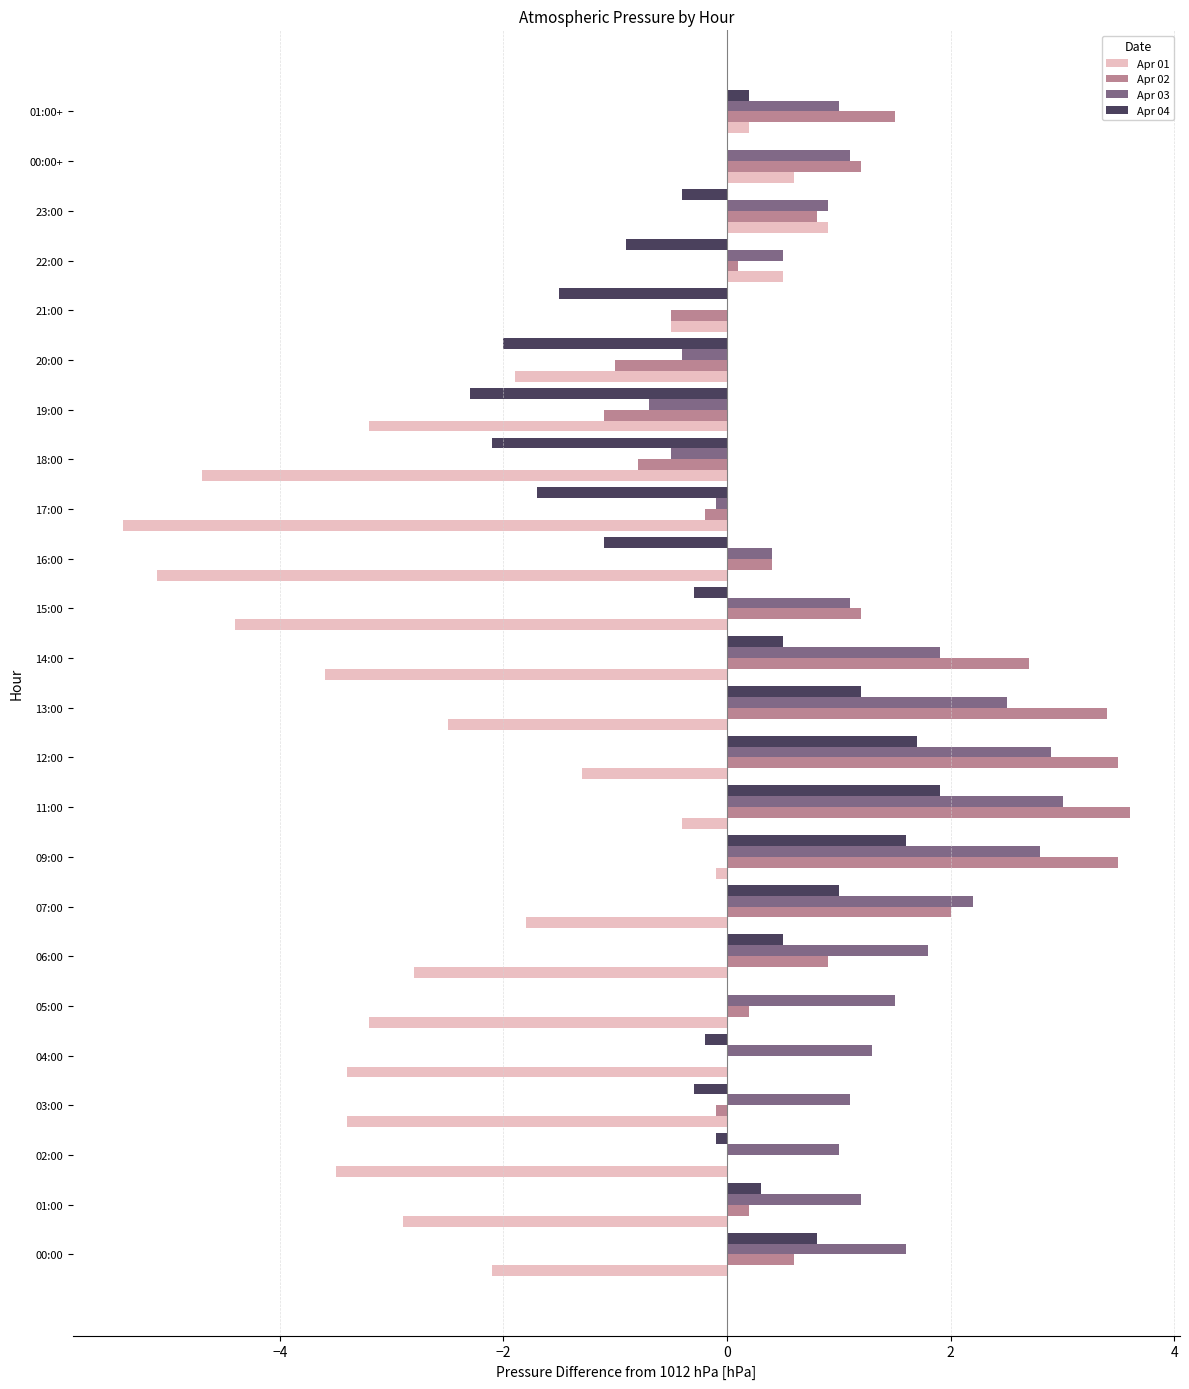

What is the sum of all Apr 04 values?

-3.2